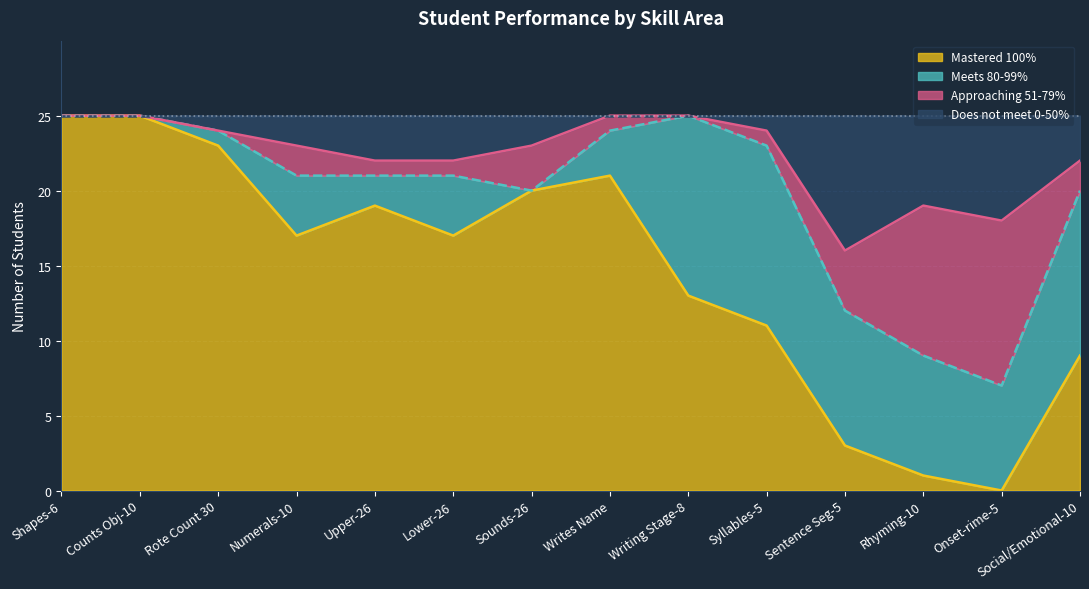

Which category has the lowest value in the Mastered 100% series?

Onset-rime-5